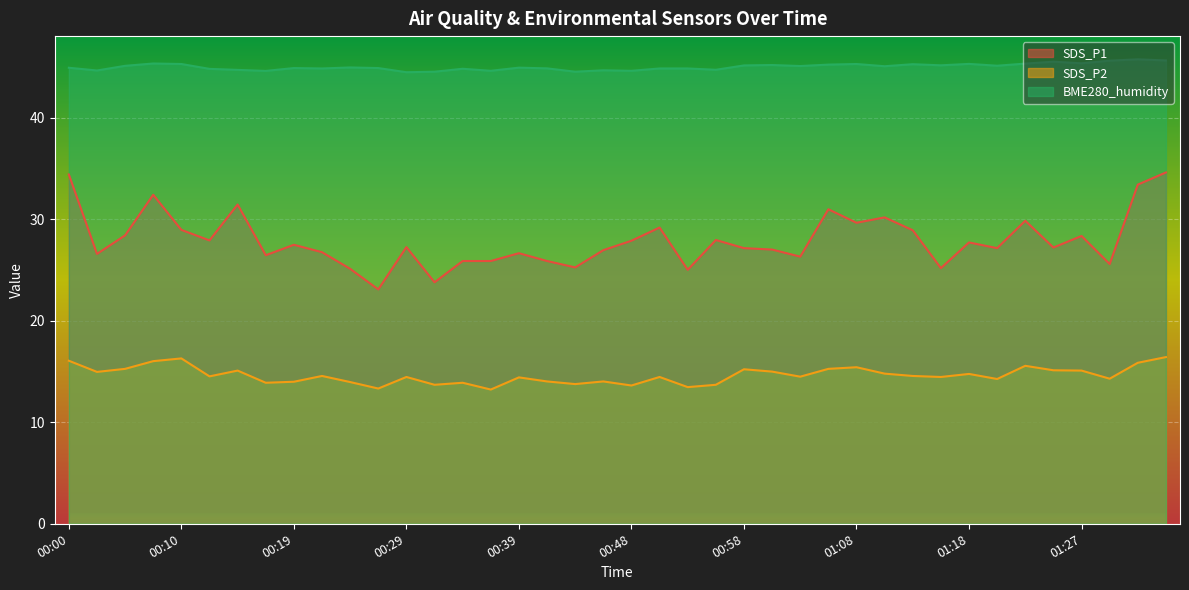

What value does the SDS_P1 series have at 00:44?

25.3